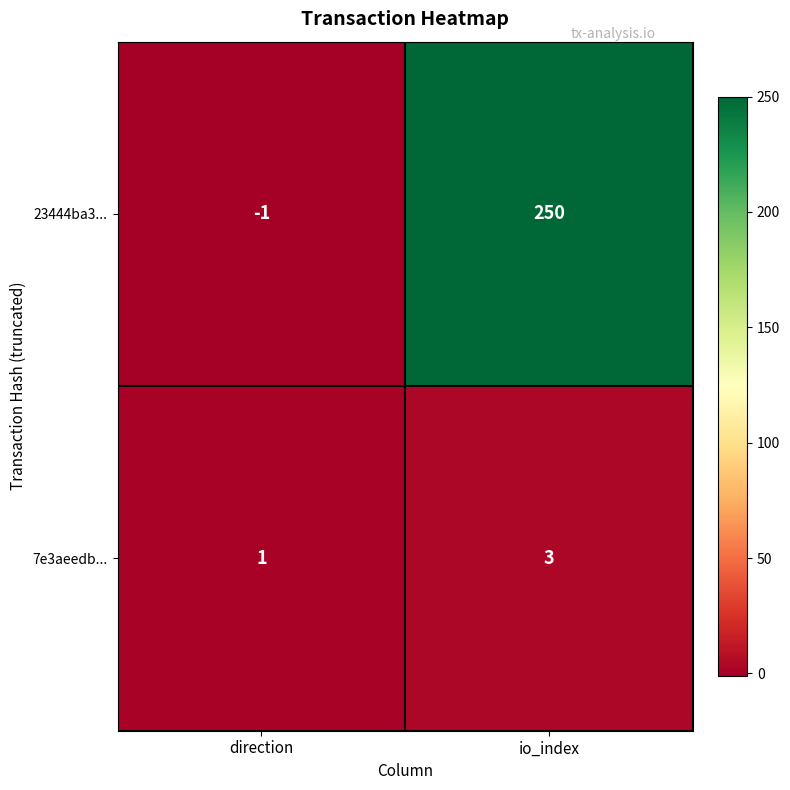

Reading right to left, what are all the values shown in this chart?

23444ba3...: io_index=250	direction=-1
7e3aeedb...: io_index=3	direction=1